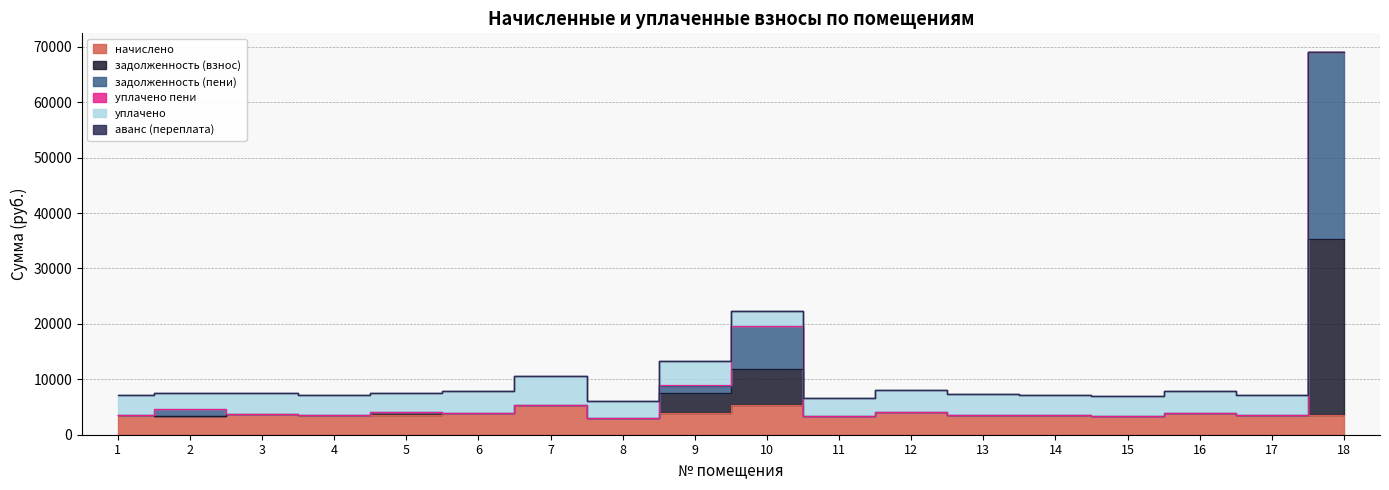

How many values in the задолженность (взнос) series are below 3933?

9